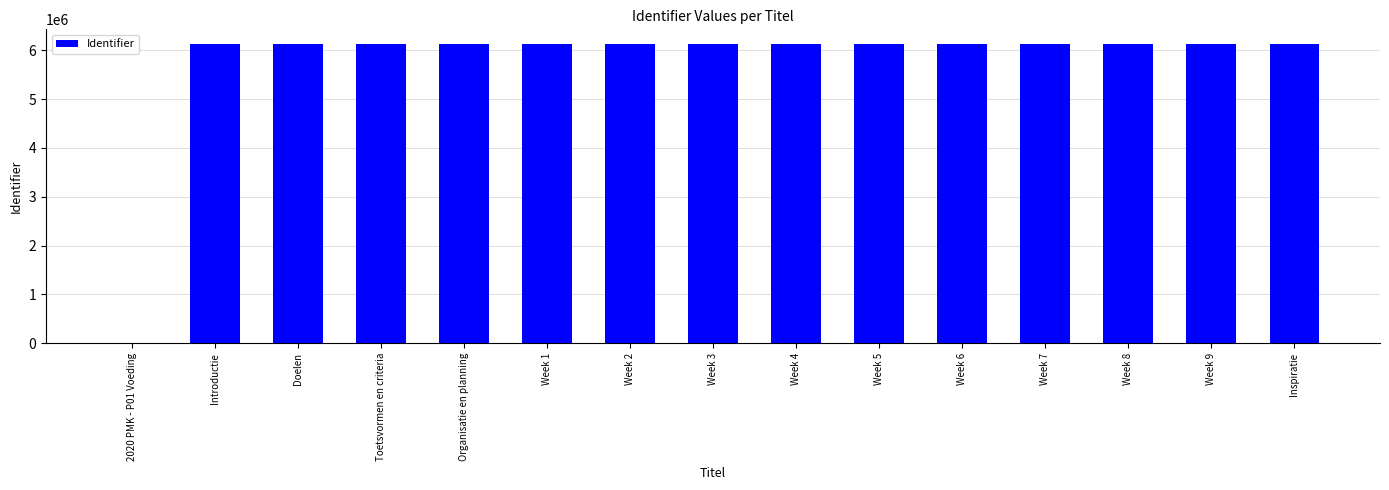

How many positive values are there?

14